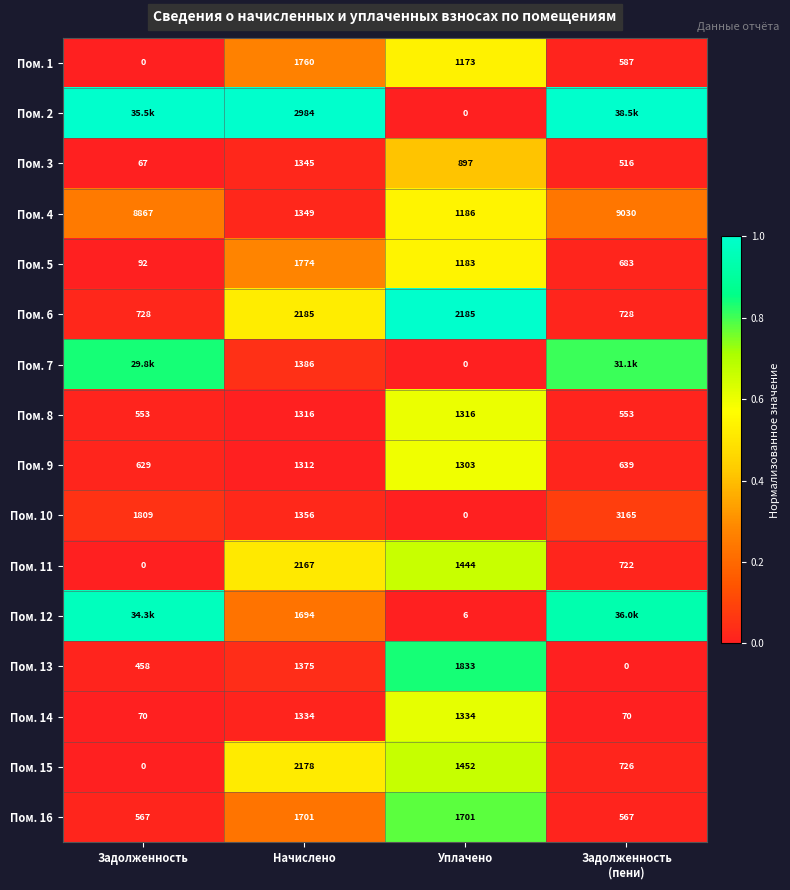

Is the value of Пом. 3 at Задолженность greater than the value of Пом. 11 at Задолженность?

Yes